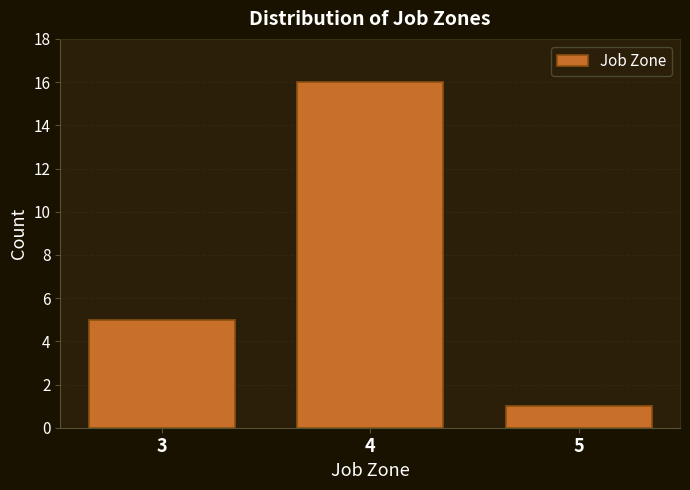

Reading left to right, list every bar in this chart as the range it spans on the x-axis followed by its height. The values are not printed on the chart, so give them approximately, as read against the axis.

2.5 to 3.5: 5
3.5 to 4.5: 16
4.5 to 5.5: 1